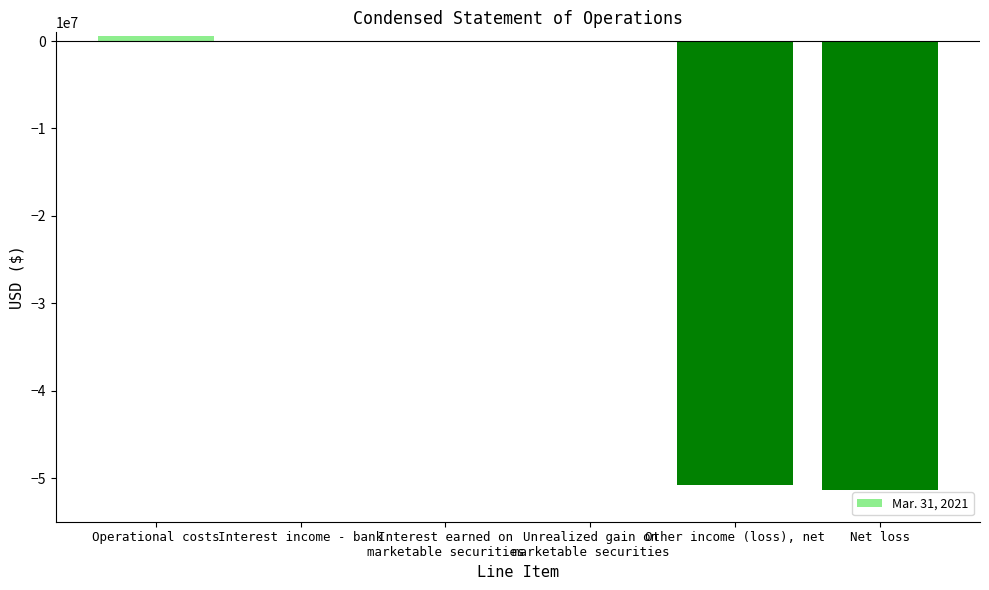

What is the change in value from Interest income - bank to Interest earned on
marketable securities?

+61897